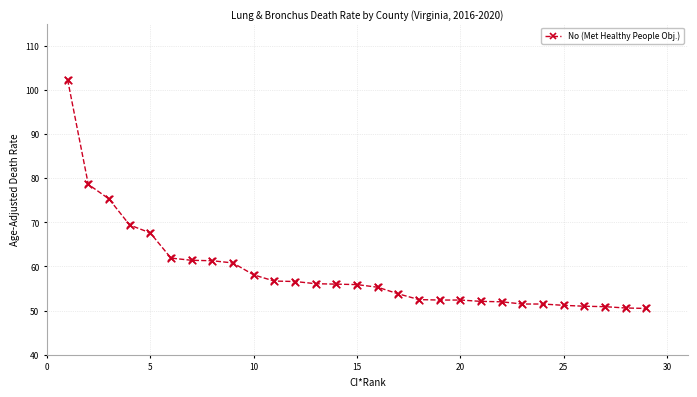

What is the difference between the maximum and minimum values?

51.8